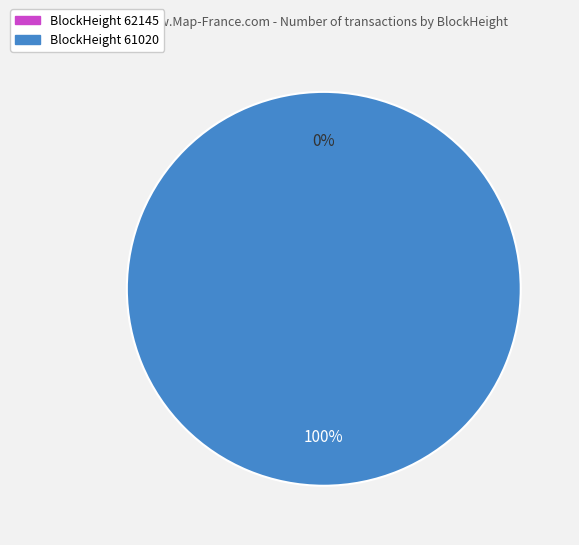

To the nearest percent, what percentage of the pie is 61020?

100%